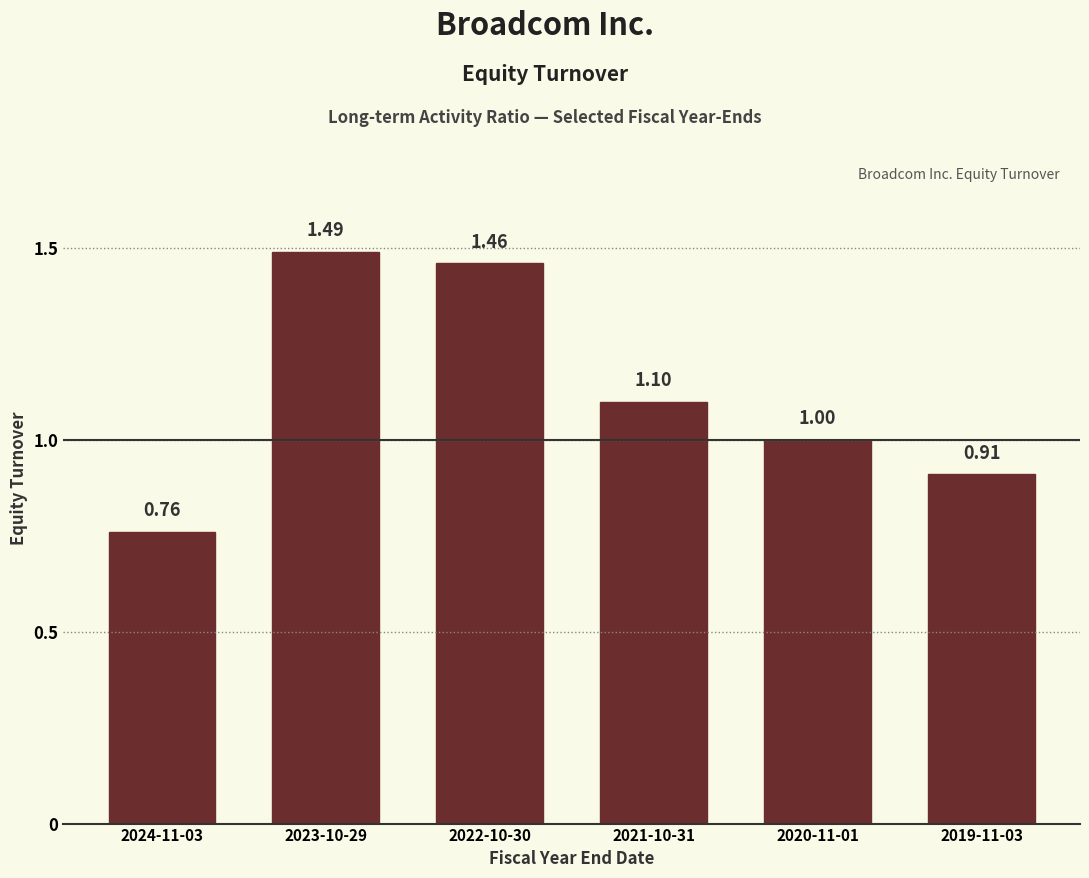

Count the number of data series in this chart.

1